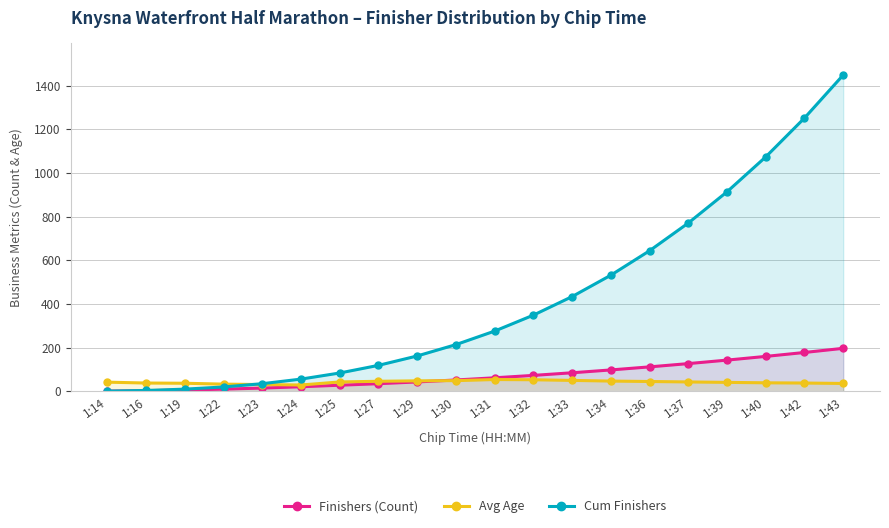

At which label does Cum Finishers first exceed 276?

1:32